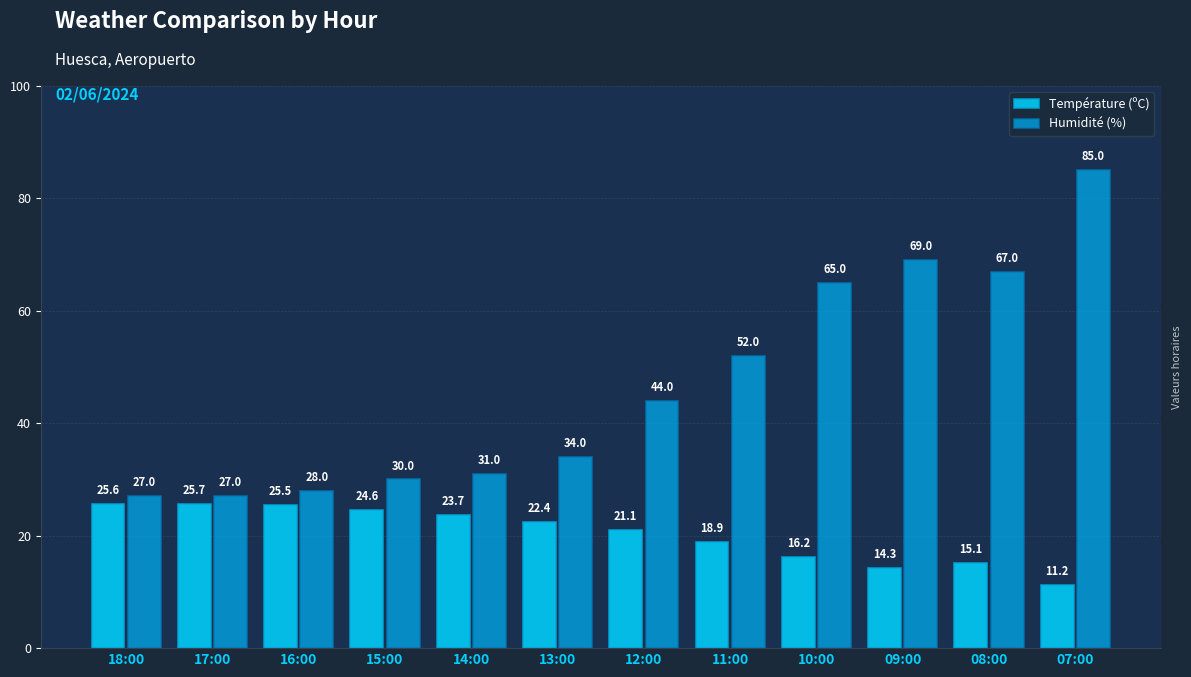

Which series has the widest spread of values?

Humidité (%)